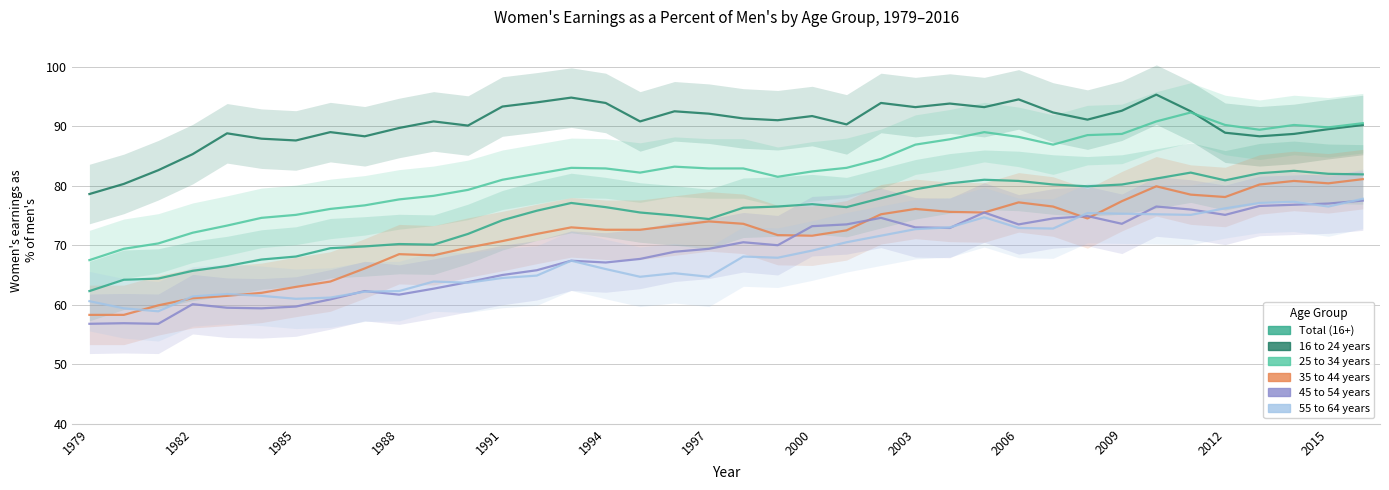

True or false: 35 to 44 years and 55 to 64 years intersect in this chart.

True